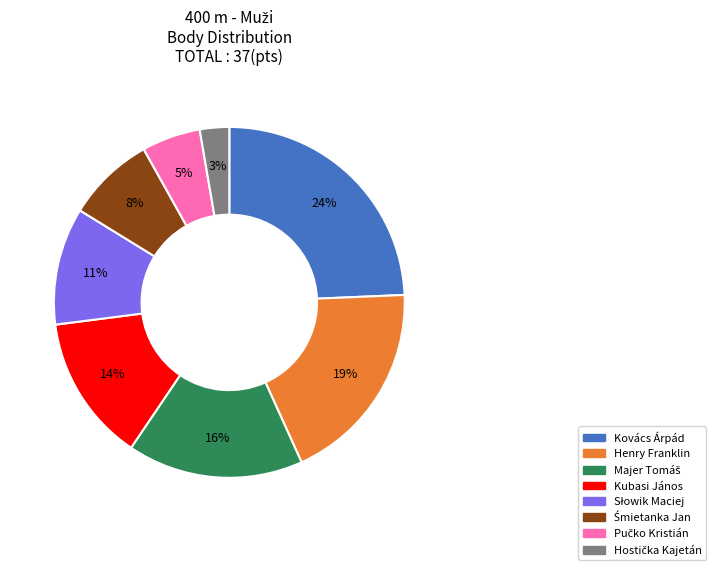

Which slice is the largest?

Kovács Árpád